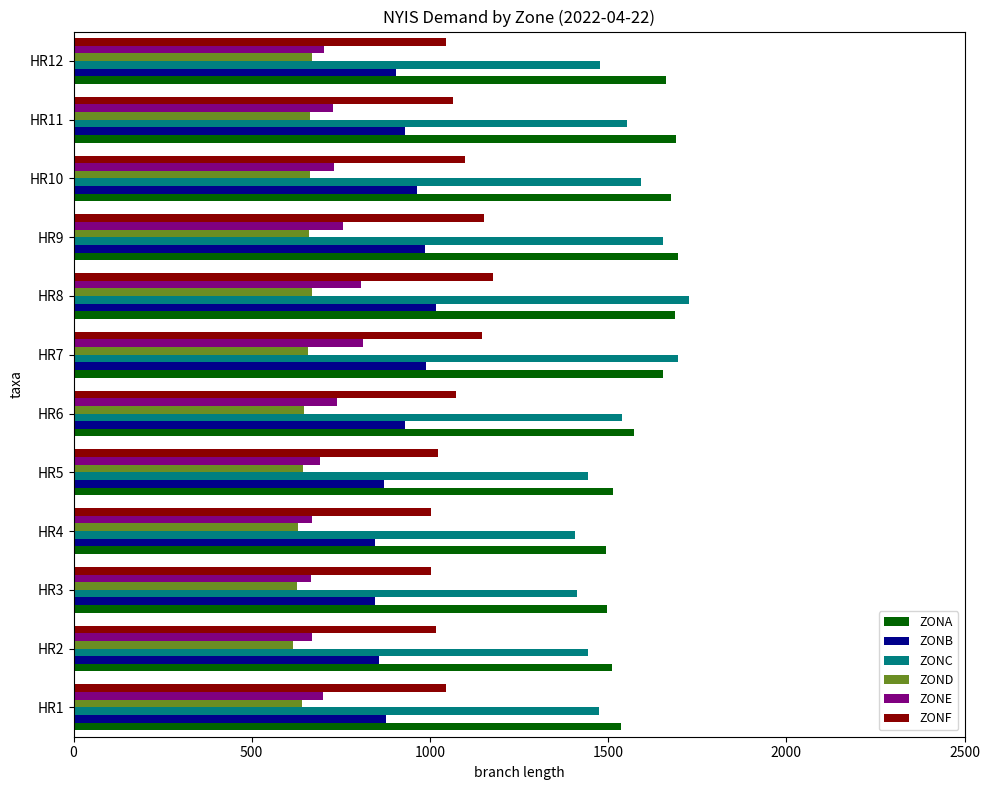

Count the number of categories in the chart.

12